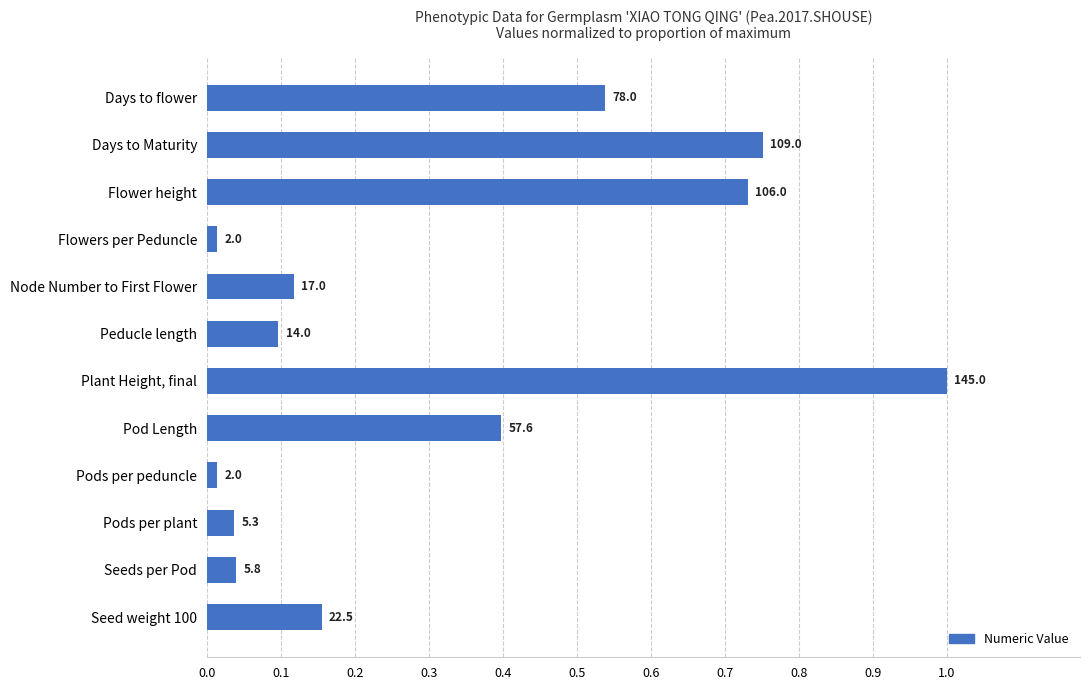

What is the difference between the maximum and minimum values?

1.0